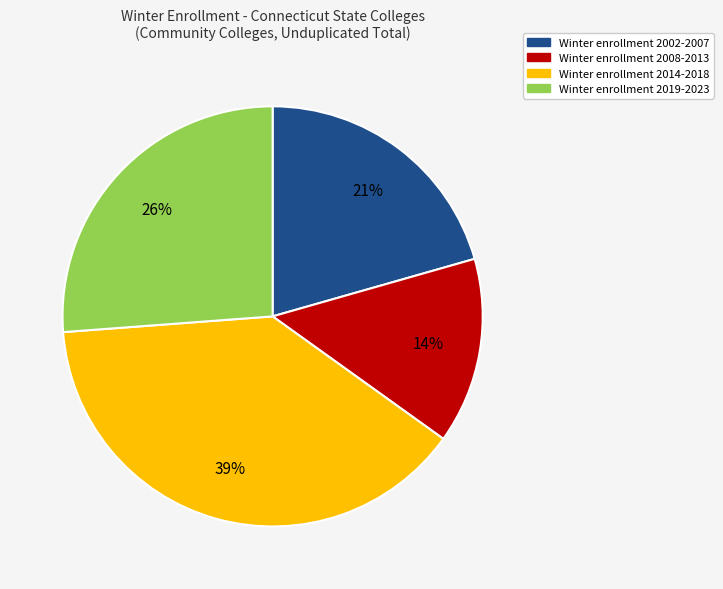

Is there any slice that represents more than half of the pie?

No